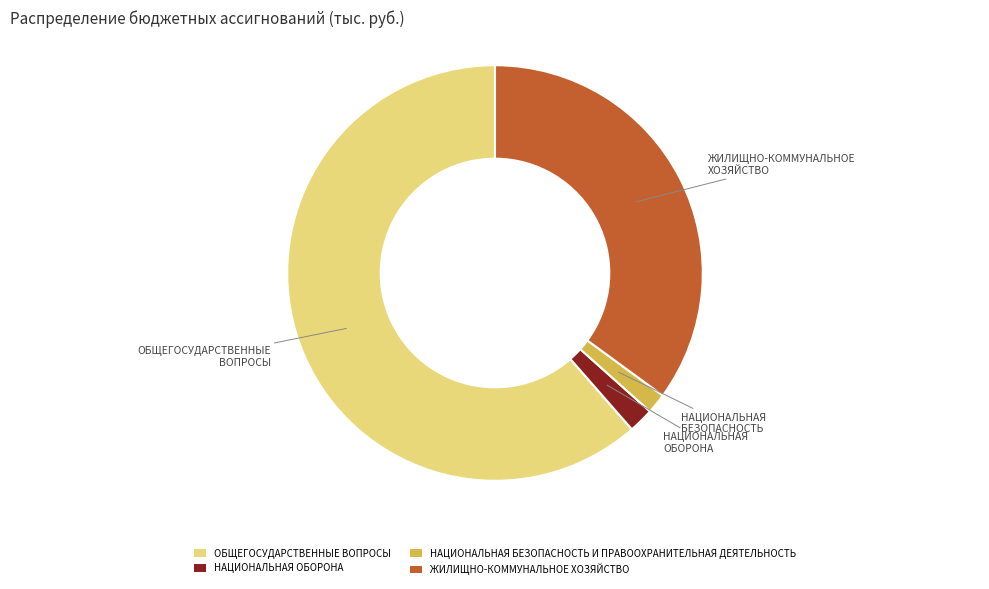

Between НАЦИОНАЛЬНАЯ БЕЗОПАСНОСТЬ И ПРАВООХРАНИТЕЛЬНАЯ ДЕЯТЕЛЬНОСТЬ and ОБЩЕГОСУДАРСТВЕННЫЕ ВОПРОСЫ, which is larger?

ОБЩЕГОСУДАРСТВЕННЫЕ ВОПРОСЫ